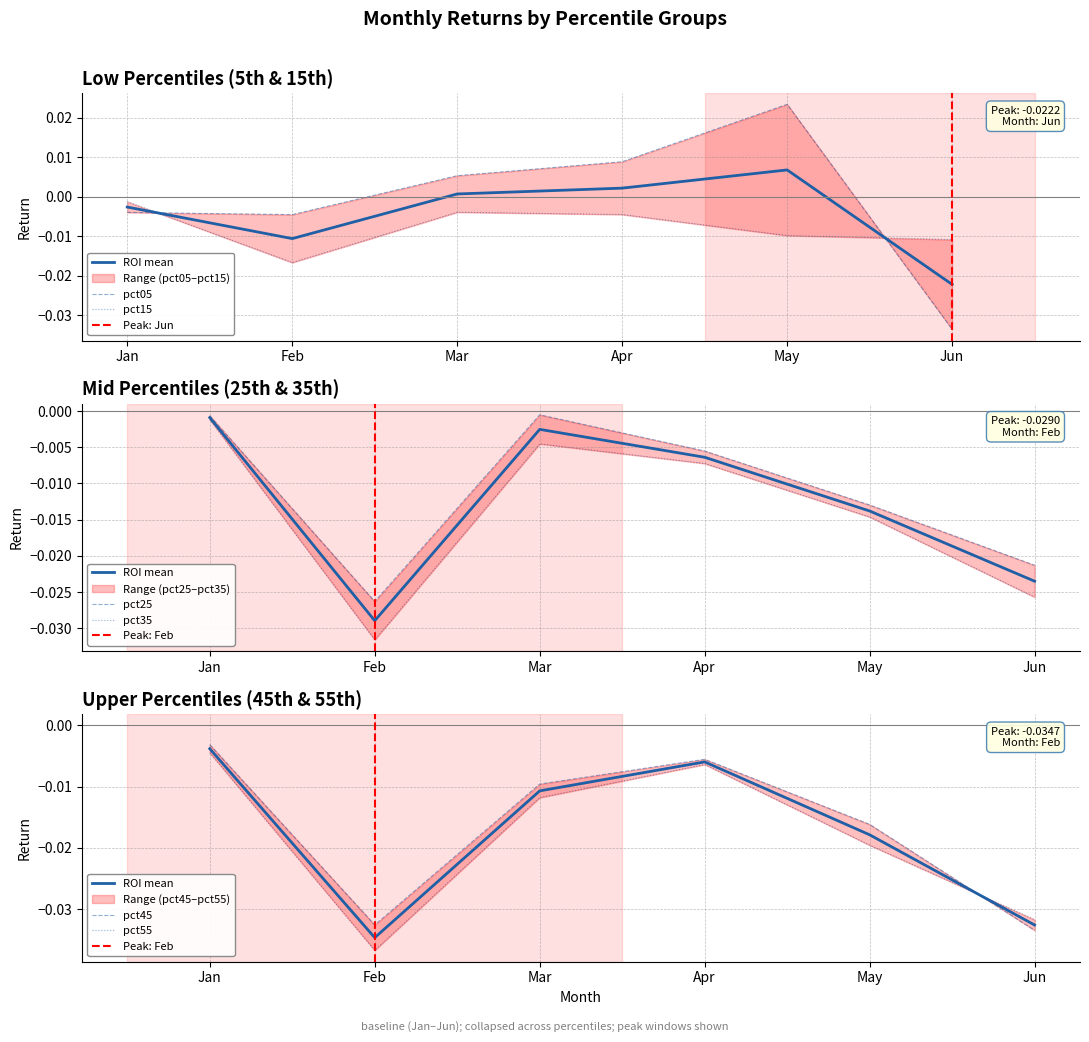

Reading left to right, transcribe all the data shown in this chart.

pct05: Jan=-0.0	Feb=-0.0	Mar=0.0	Apr=0.0	May=0.0	Jun=-0.0
pct15: Jan=-0.0	Feb=-0.0	Mar=-0.0	Apr=-0.0	May=-0.0	Jun=-0.0
pct25: Jan=-0.0	Feb=-0.0	Mar=-0.0	Apr=-0.0	May=-0.0	Jun=-0.0
pct35: Jan=-0.0	Feb=-0.0	Mar=-0.0	Apr=-0.0	May=-0.0	Jun=-0.0
pct45: Jan=-0.0	Feb=-0.0	Mar=-0.0	Apr=-0.0	May=-0.0	Jun=-0.0
pct55: Jan=-0.0	Feb=-0.0	Mar=-0.0	Apr=-0.0	May=-0.0	Jun=-0.0